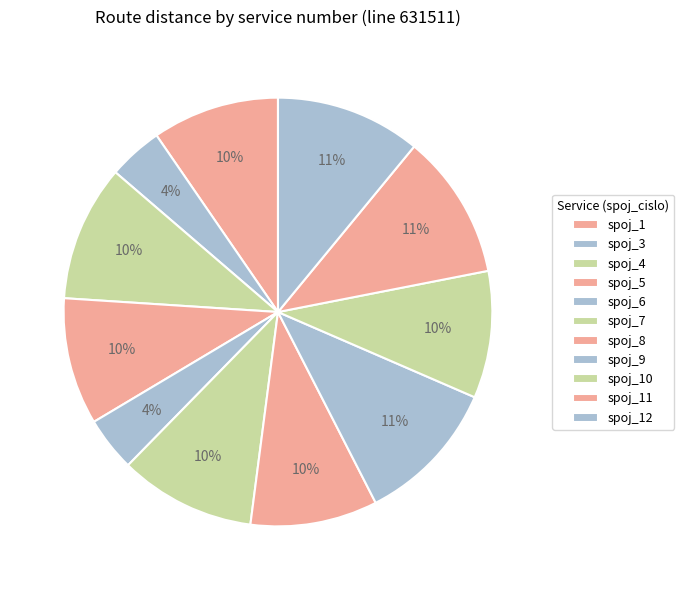

How many slices are in this pie chart?

11